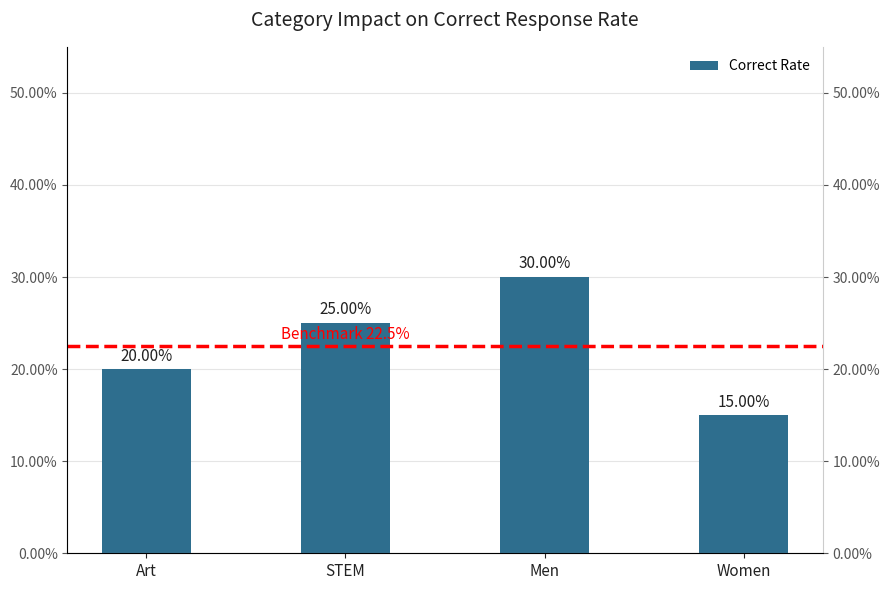

What is the difference between the values at Women and STEM?

0.1